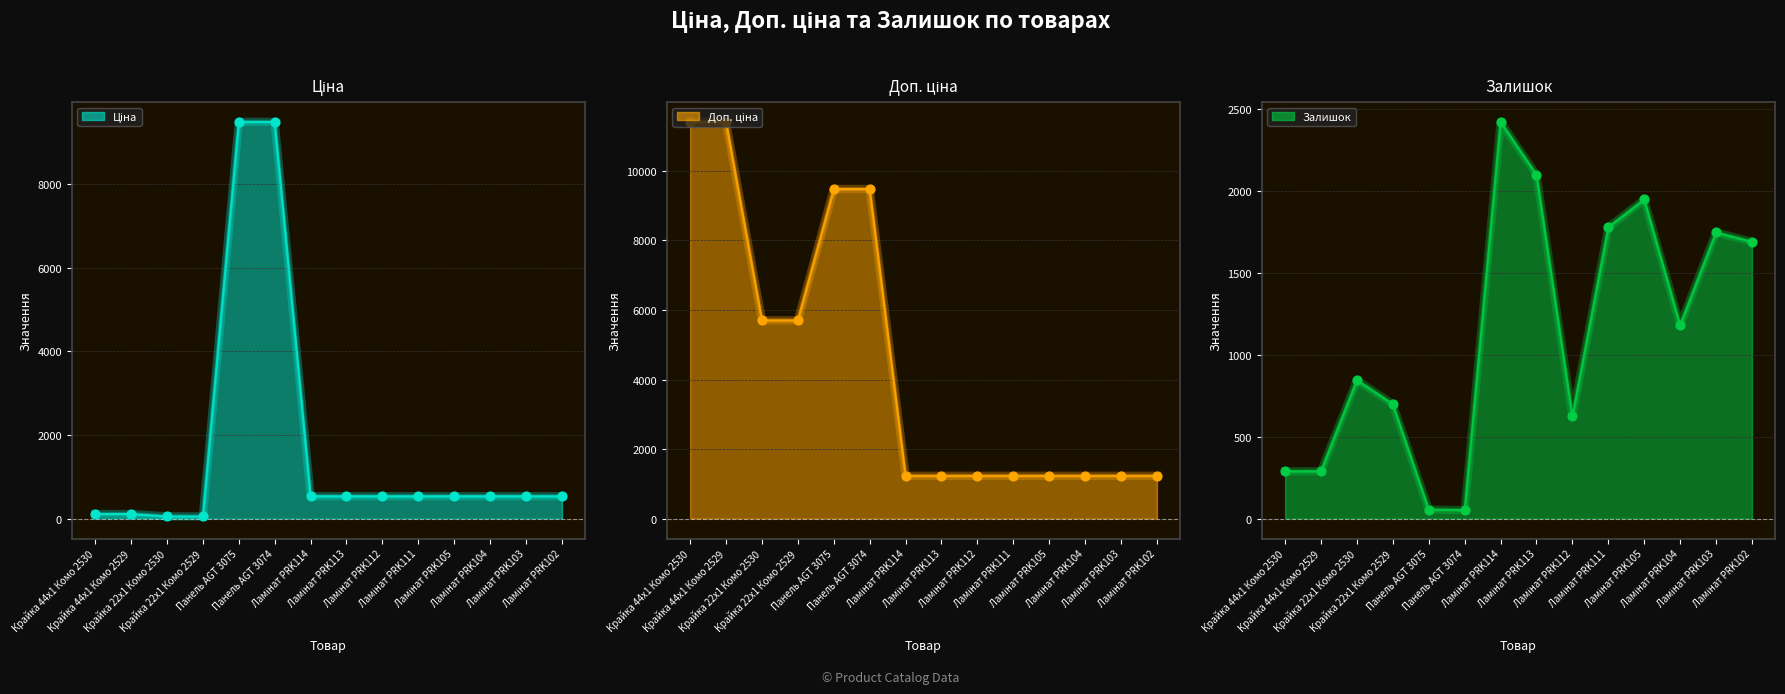

What is the total value across all series at Ламінат PRK113?

3870.4